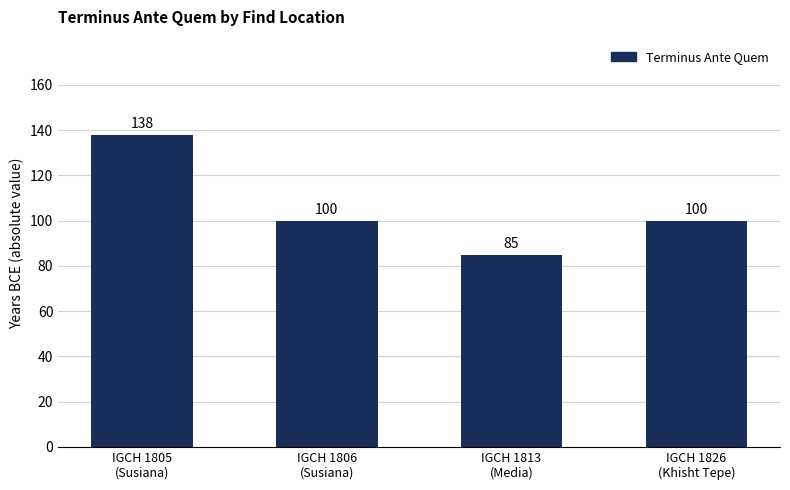

The chart shows a value of 100 at IGCH 1826
(Khisht Tepe). True or false?

True